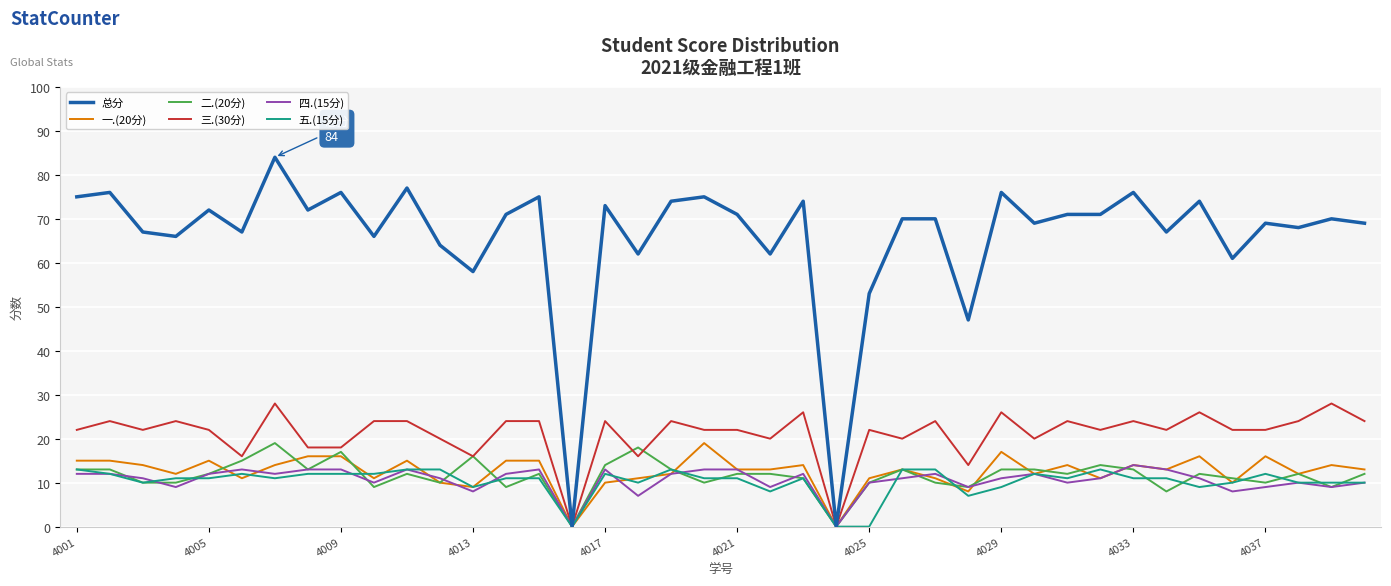

Which series has the largest total across all categories?

总分